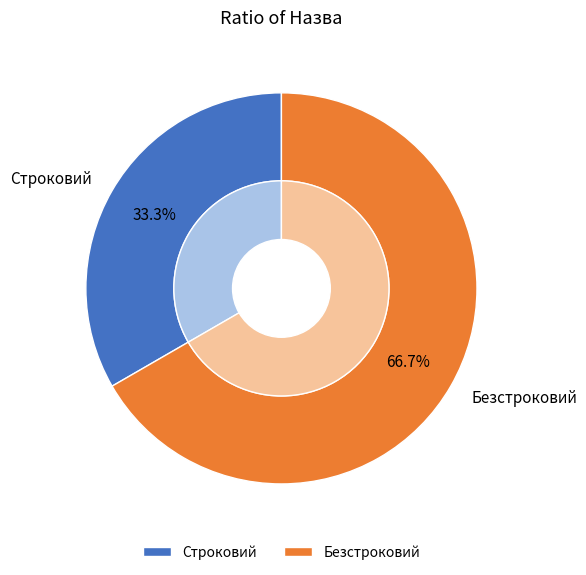

Which category accounts for the majority?

Безстроковий